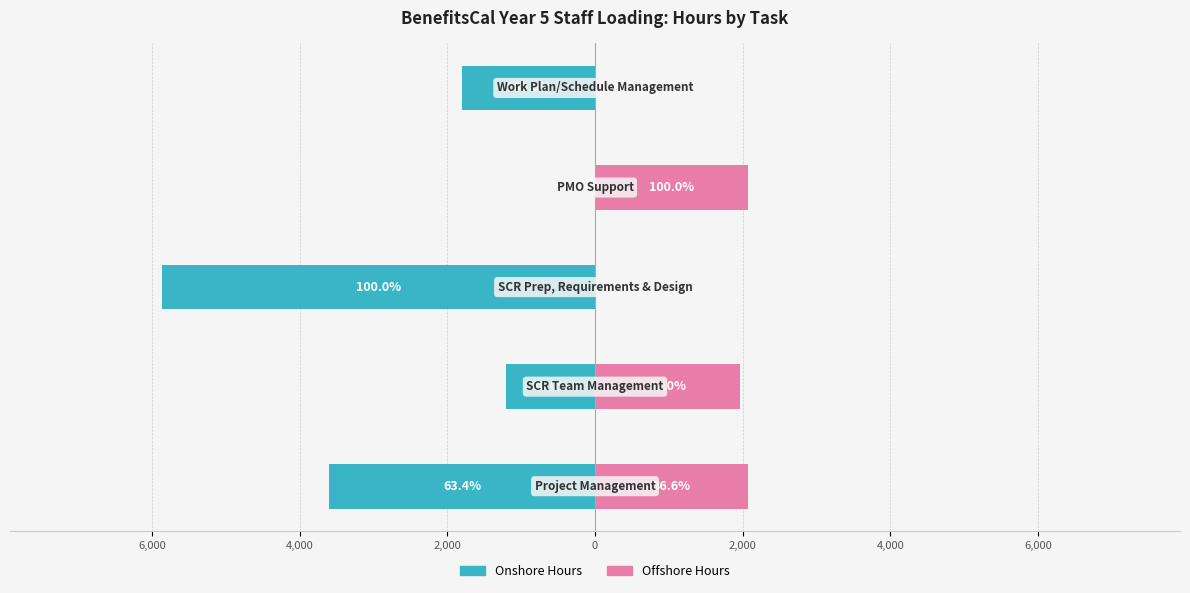

How many data points does each series have?

5